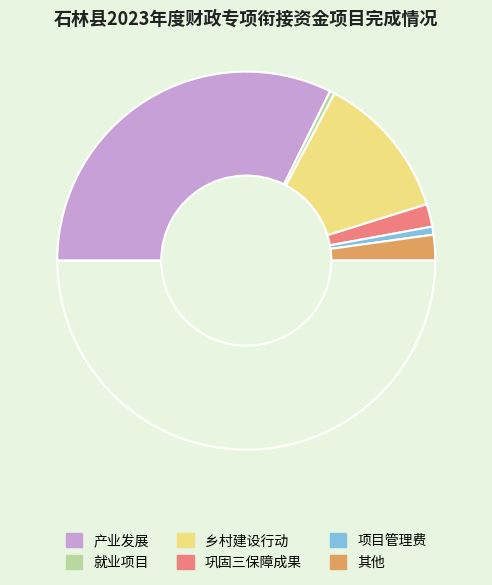

Count the number of slices in the pie.

7